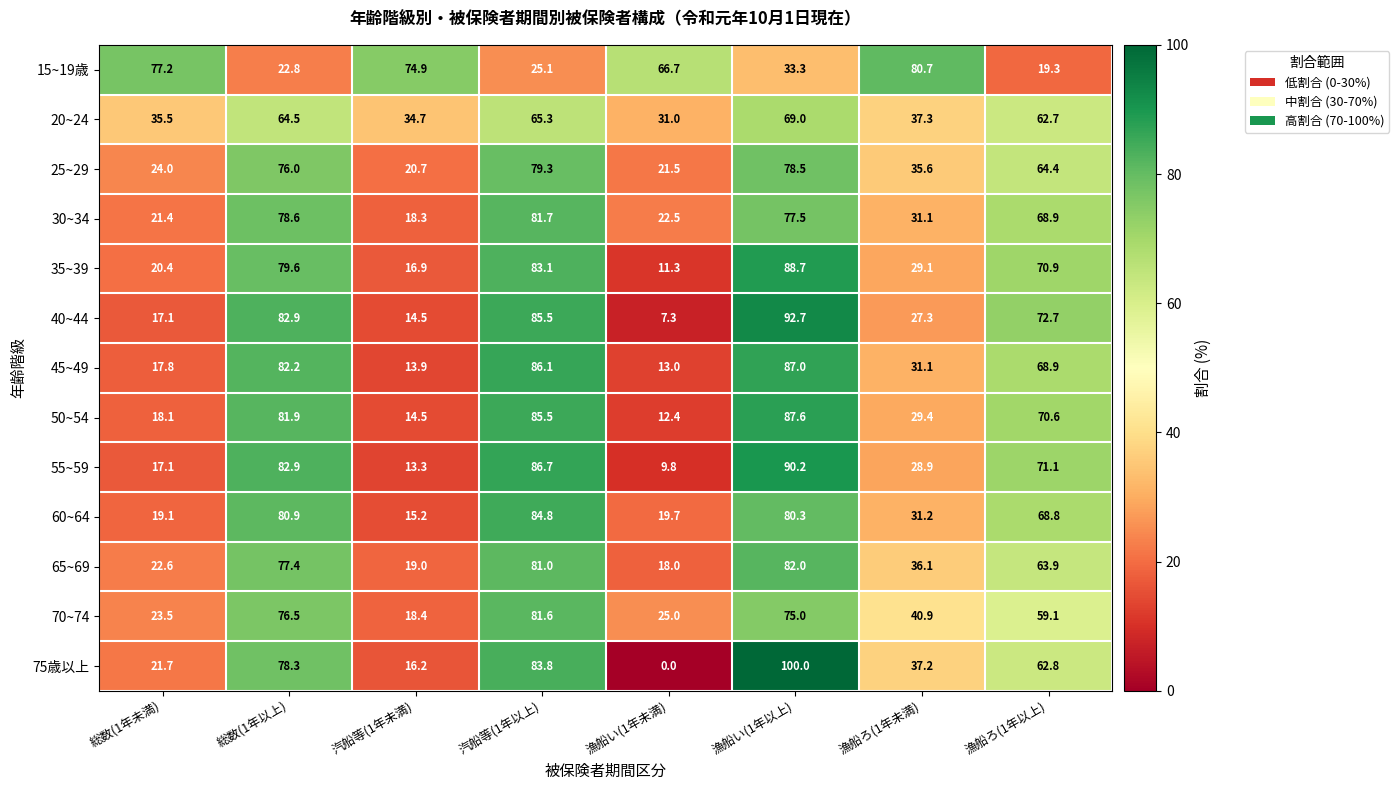

At which label does 25~29 first exceed 64?

総数(1年以上)